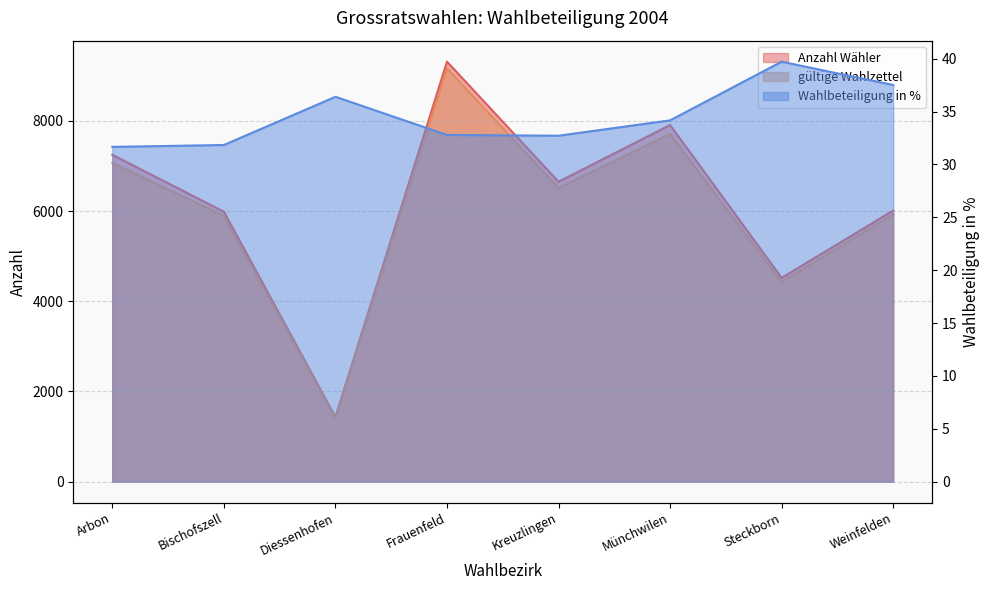

Which has a higher value, Kreuzlingen or Arbon?

Arbon